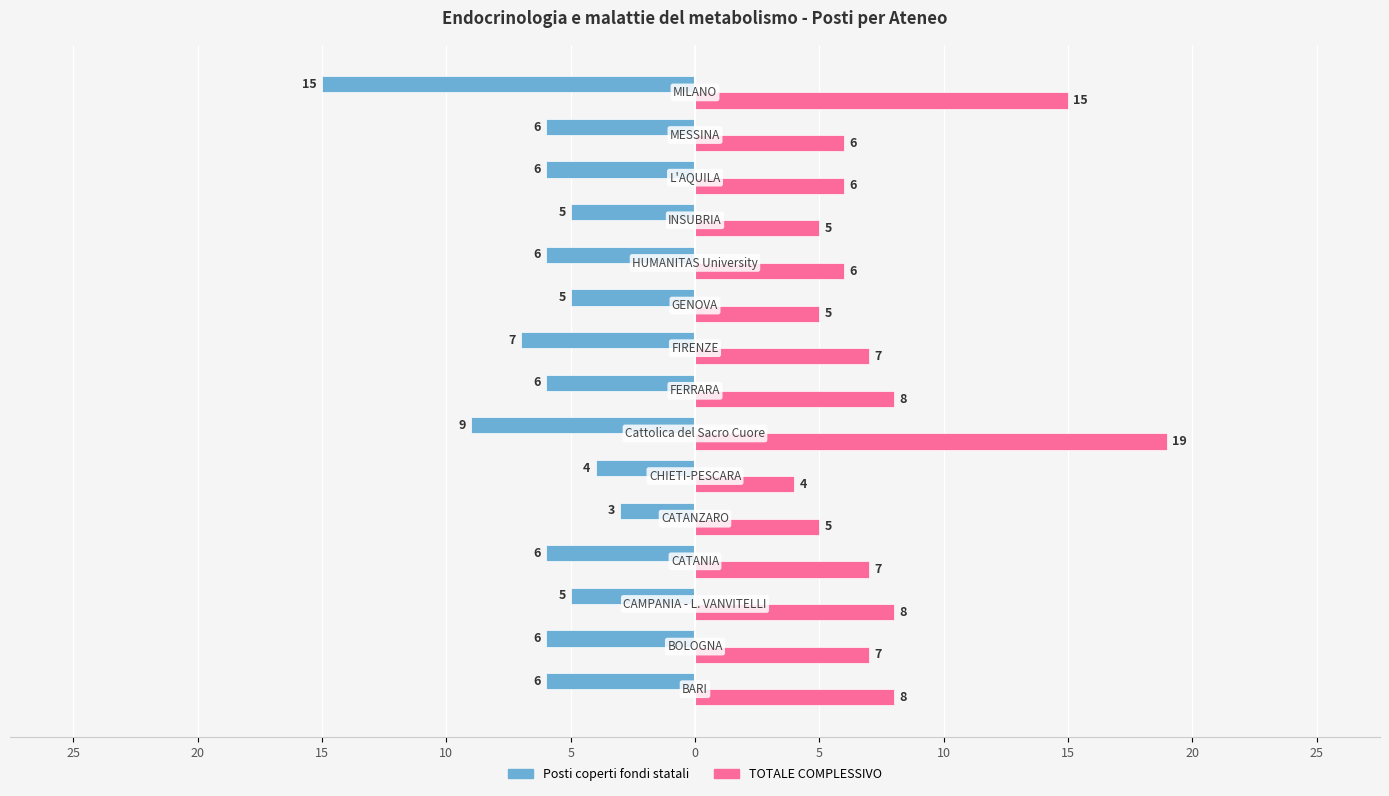

Which series has the largest total across all categories?

TOTALE COMPLESSIVO